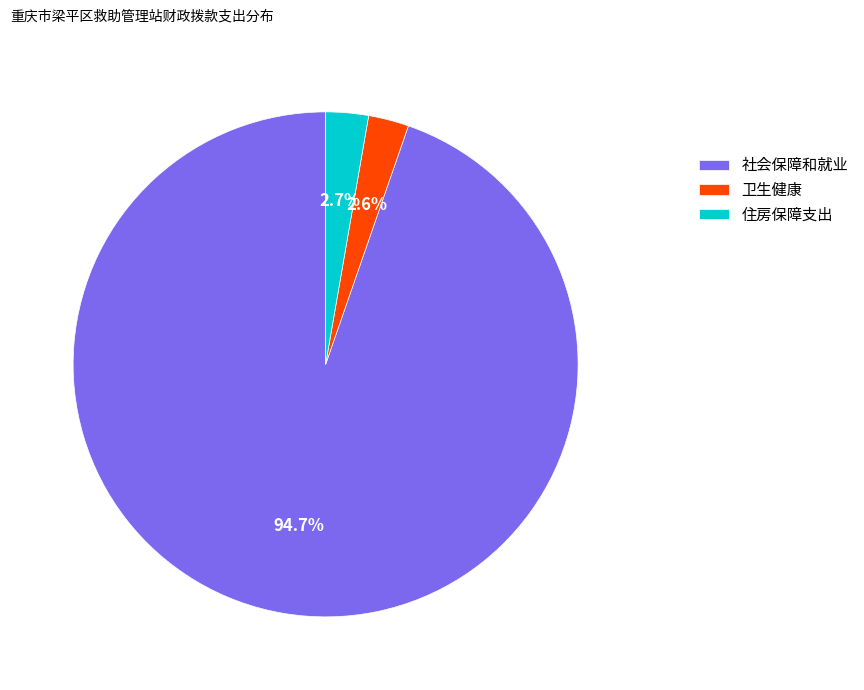

Is 卫生健康 the majority of the pie?

No